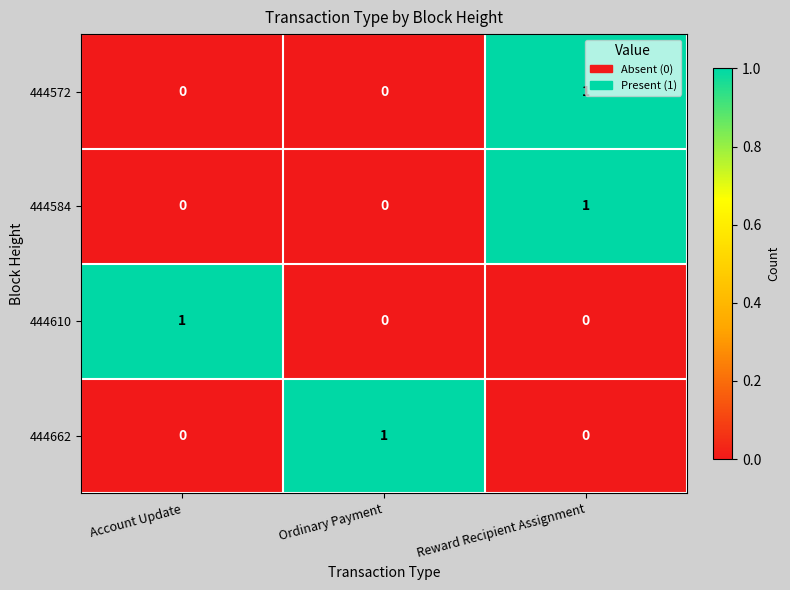

Which category has the highest value in the 444572 series?

Reward Recipient Assignment